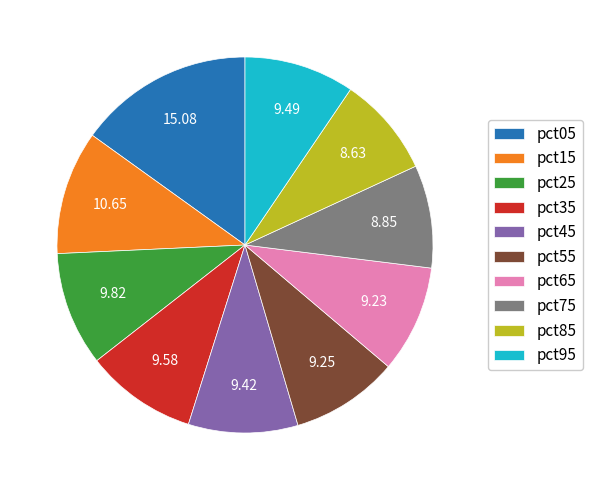

Is the sum of pct75 and pct95 greater than half?

No